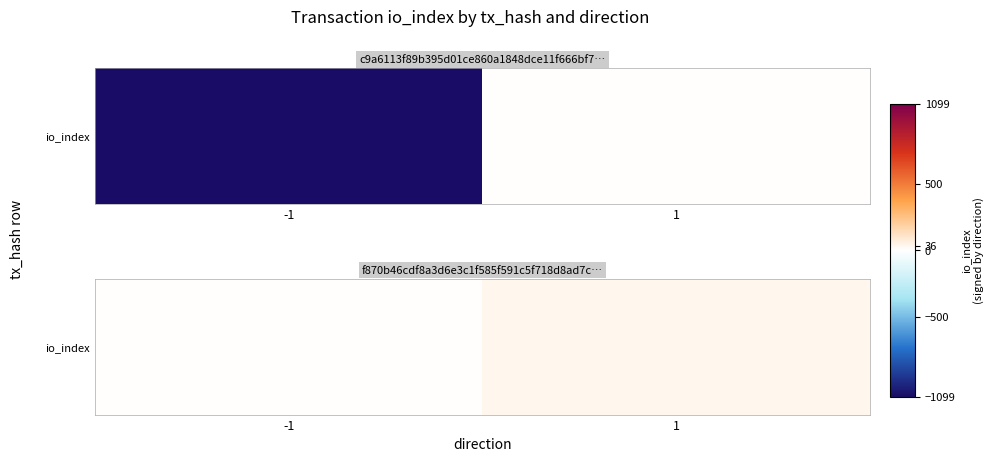

Which has a higher value, 1 or -1?

1